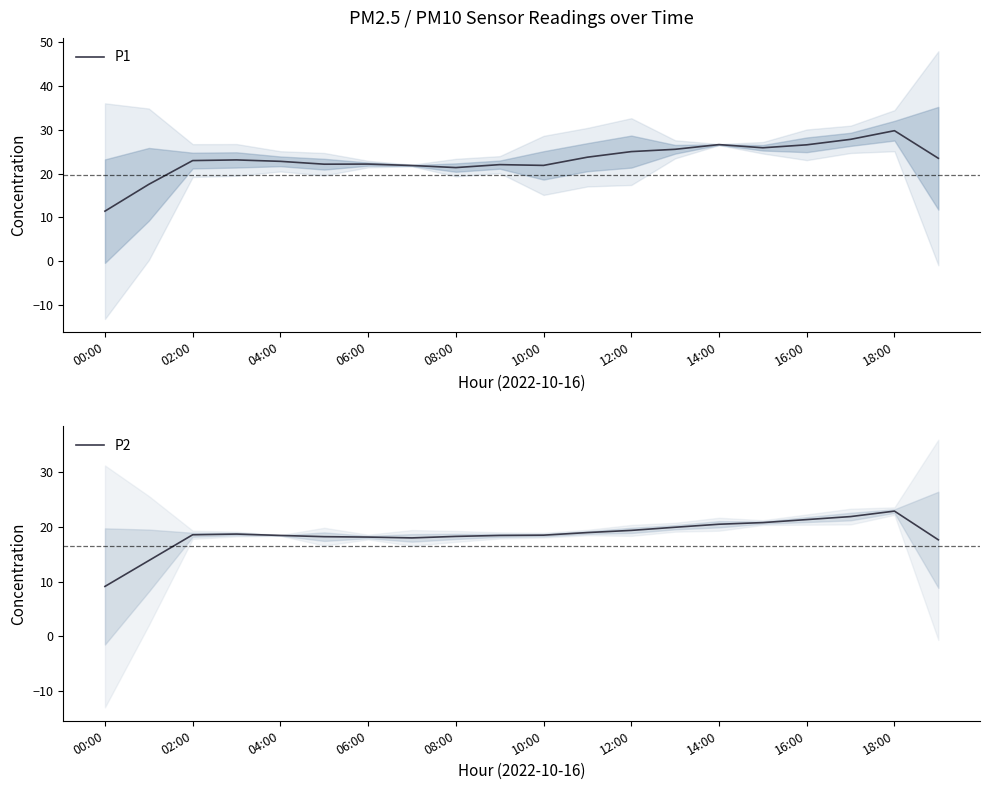

How many interior local peaks does the P1 series have?

5